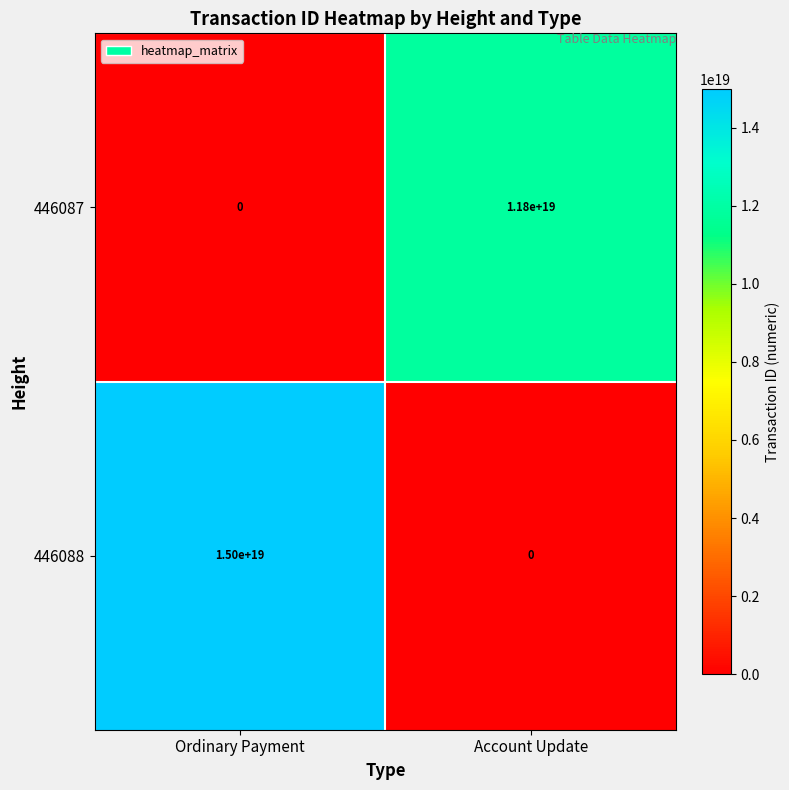

At which category does the chart reach its peak across all series?

Ordinary Payment